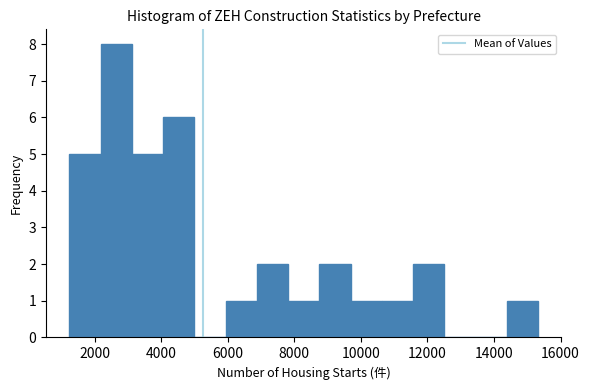

What is the height of the bar covering 4000 to 5000 on the x-axis? Neither the bar edges nor the heights are printed on the chart, so give them approximately, as read against the axes.

6